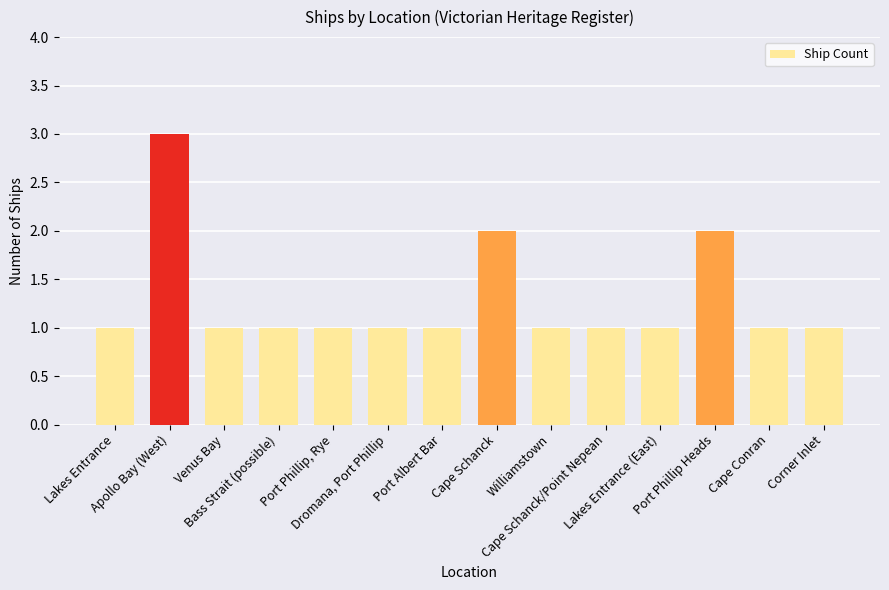

Is it true that the value at Venus Bay is 0?

False